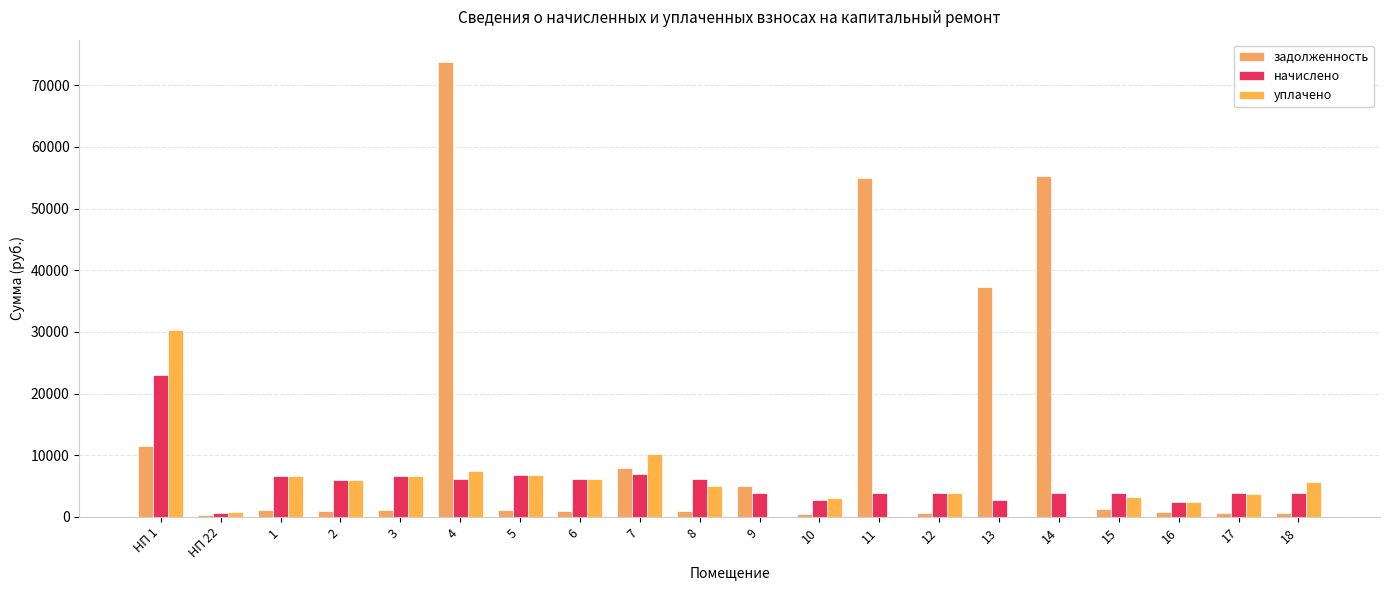

Rank the categories by задолженность value from lowest to highest.

НП 22, 10, 17, 12, 18, 16, 2, 8, 6, 3, 1, 5, 15, 9, 7, НП 1, 13, 11, 14, 4